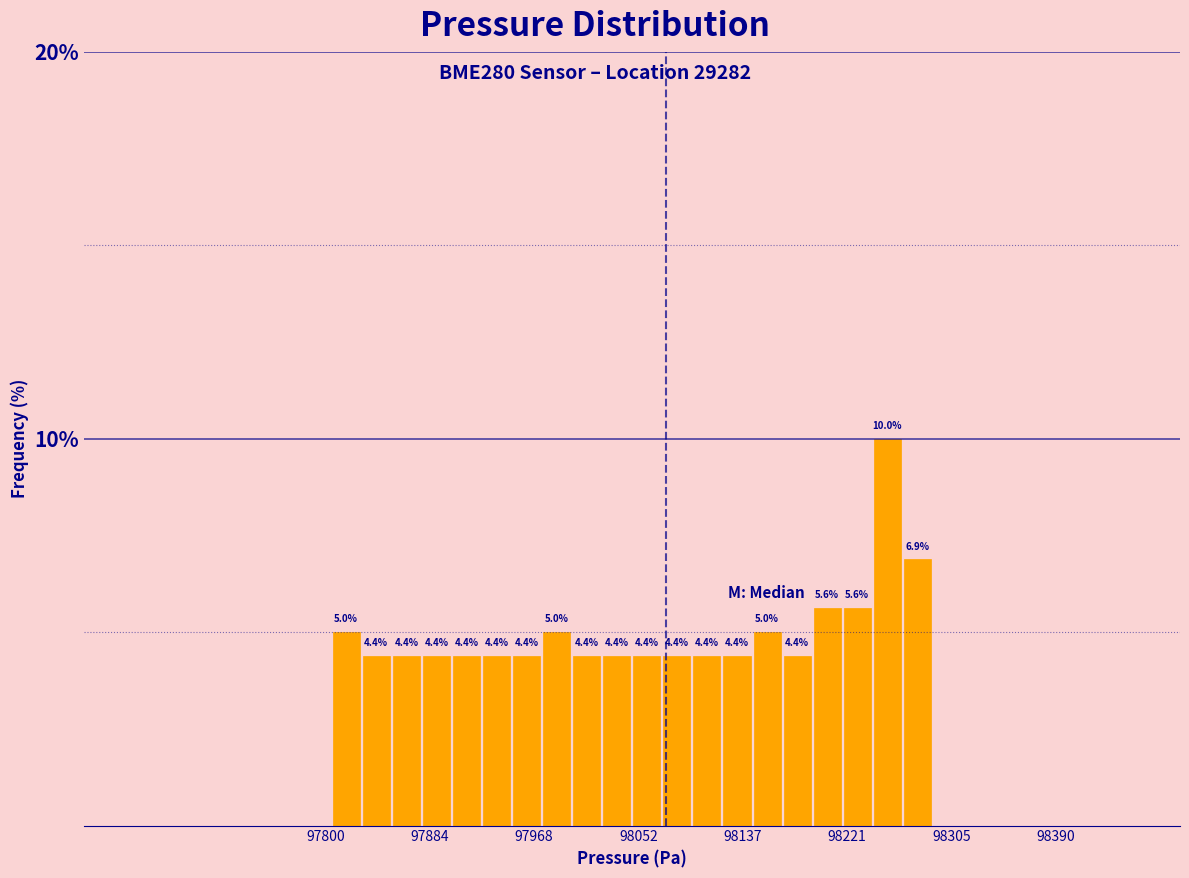

Around what value on the x-axis is the tallest bar? Give the approximate position of its centre, as read against the axis.

98250